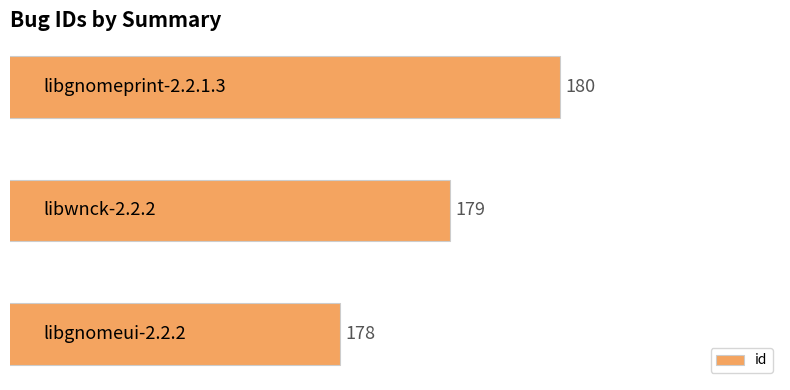

How many values are between 178 and 180?

3